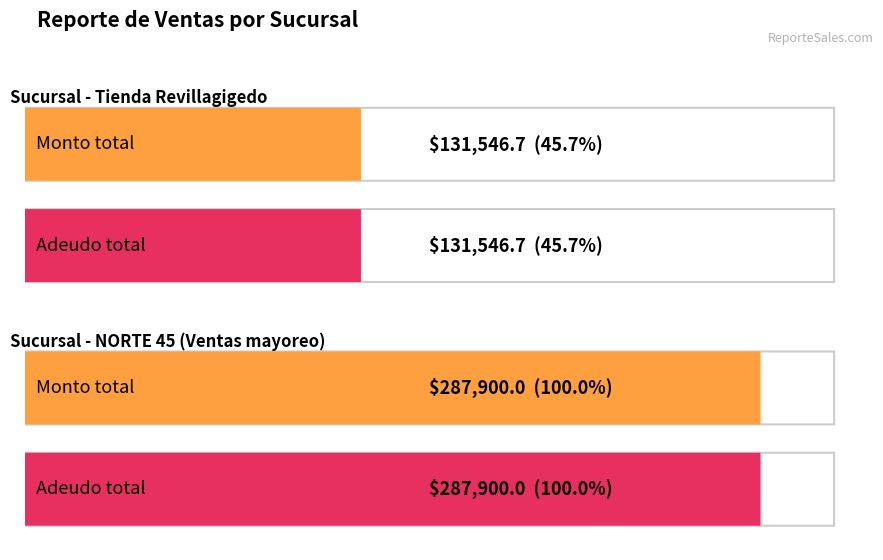

At how many categories does at least one series exceed 88554?

2